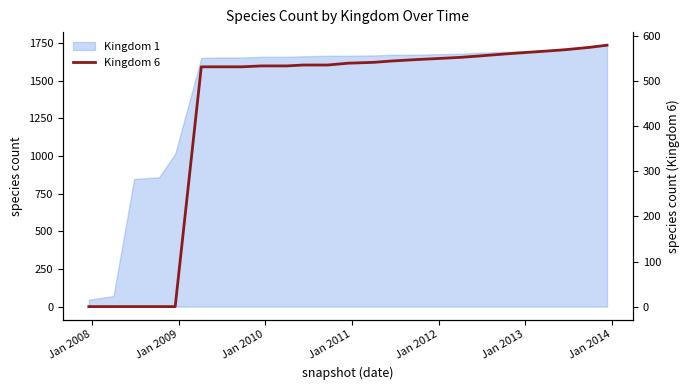

How many data points does each series have?

25